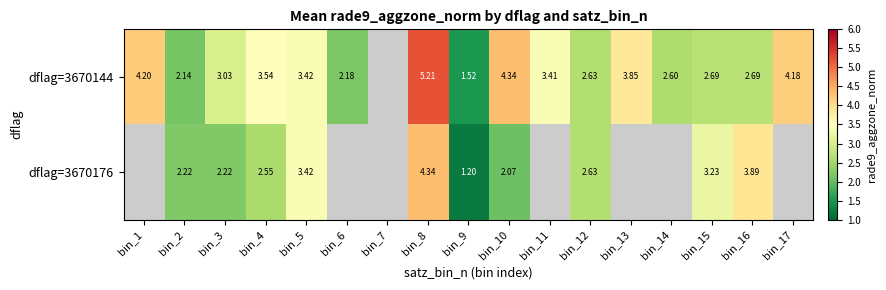

How many distinct data groups are displayed?

2